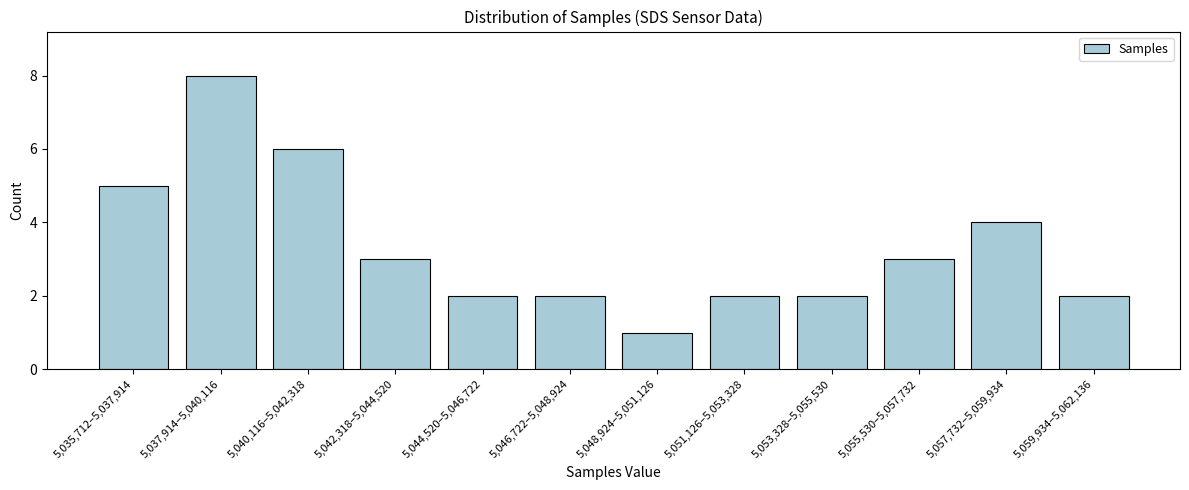

Reading right to left, what are all the values shown in this chart?

2	4	3	2	2	1	2	2	3	6	8	5